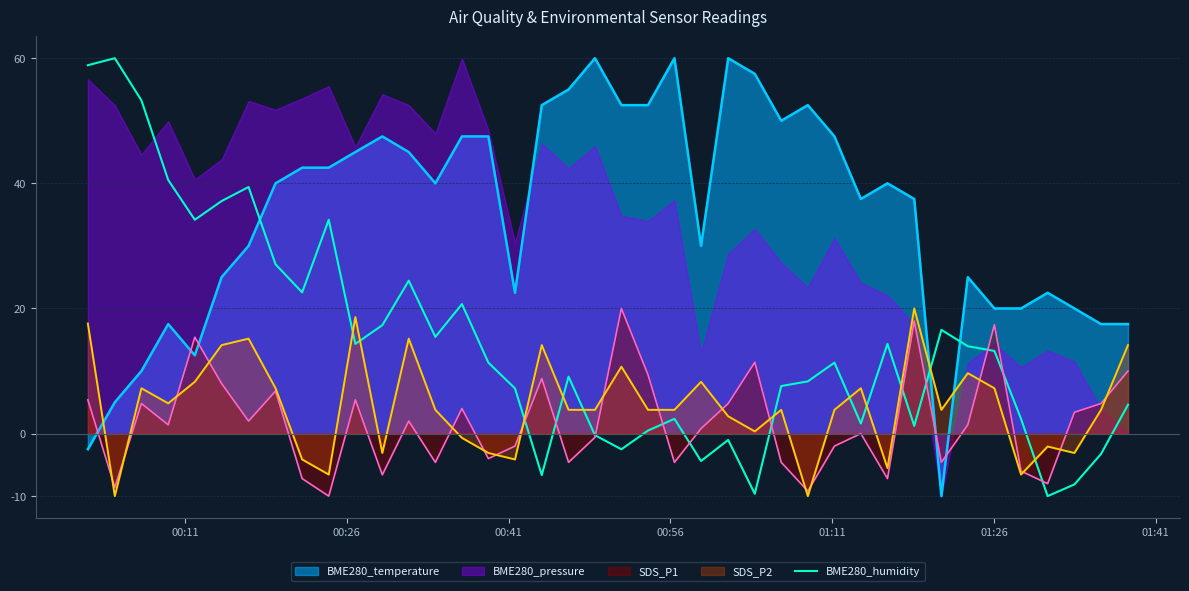

What is the maximum value for SDS_P2?

20.0